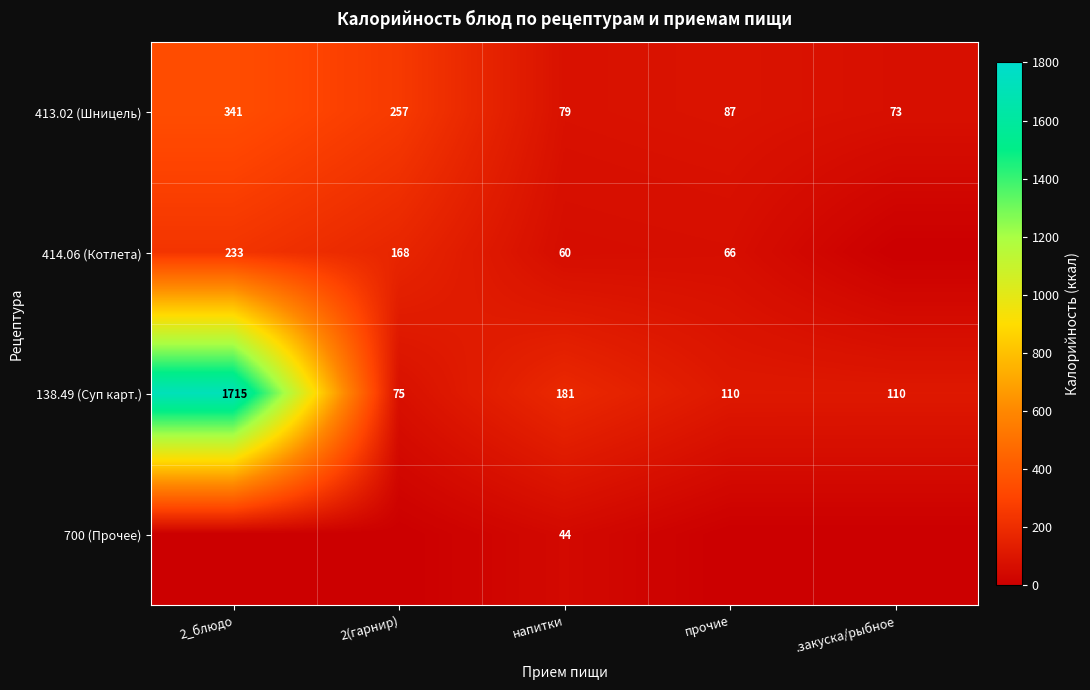

How many series are shown in this chart?

4